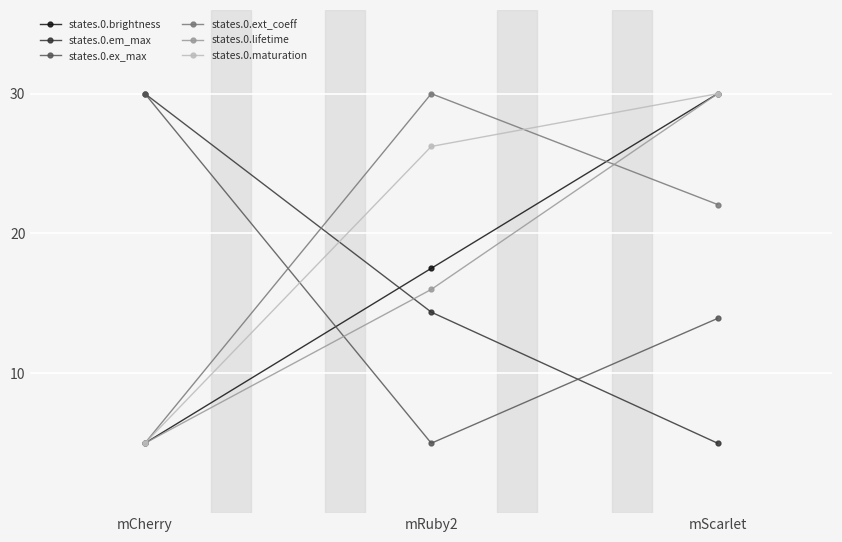

What is the total value across all series at mRuby2?

109.1